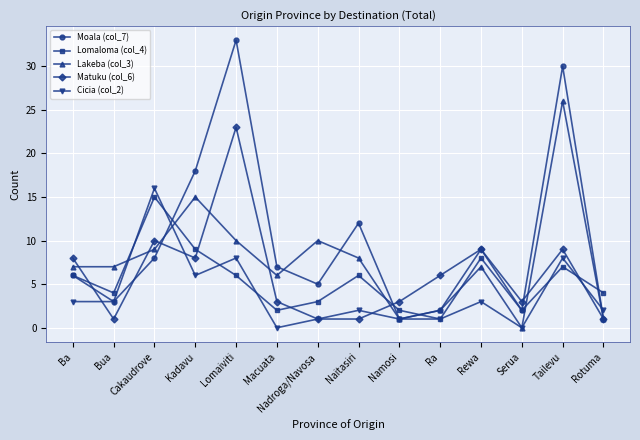

What is the difference between the highest and lowest values at Tailevu?

23